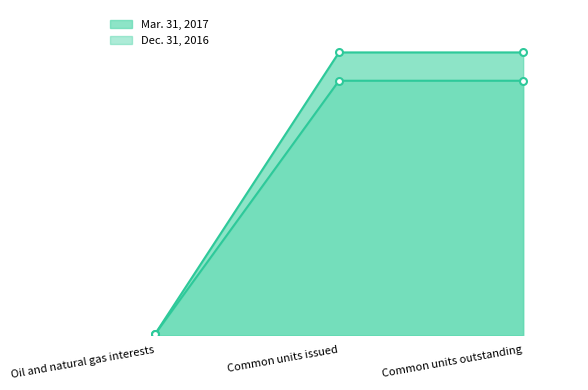

Which series has the largest total across all categories?

Mar. 31, 2017